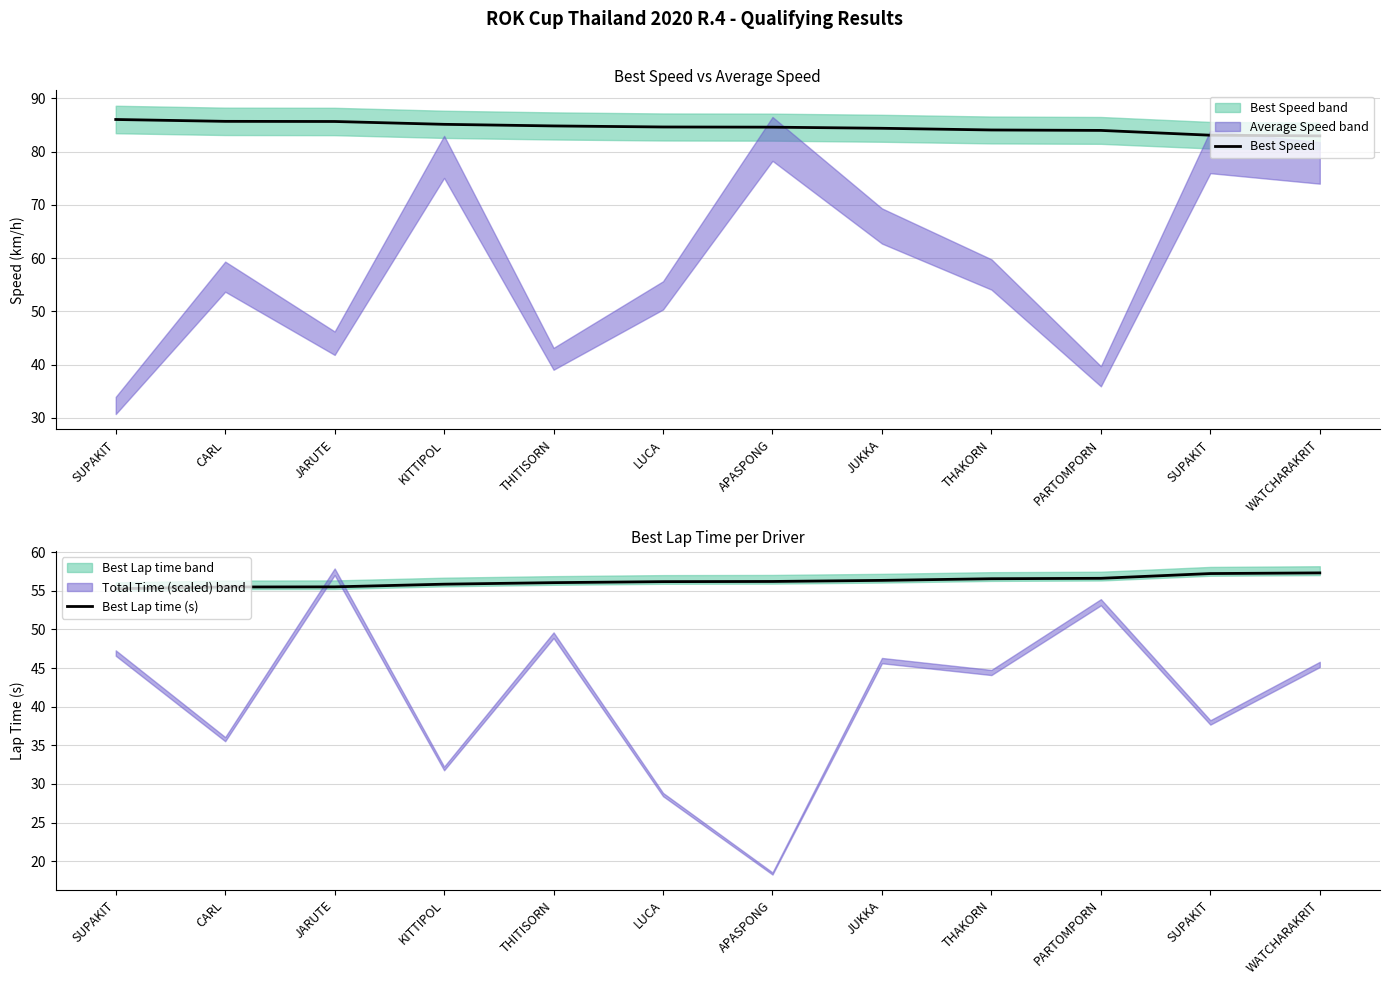

What is the difference between the maximum and minimum values in the Best Speed series?

3.1